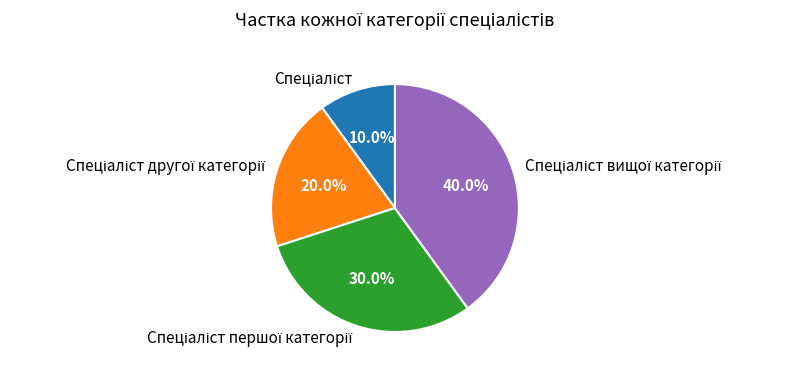

Is there a majority slice in this chart?

No